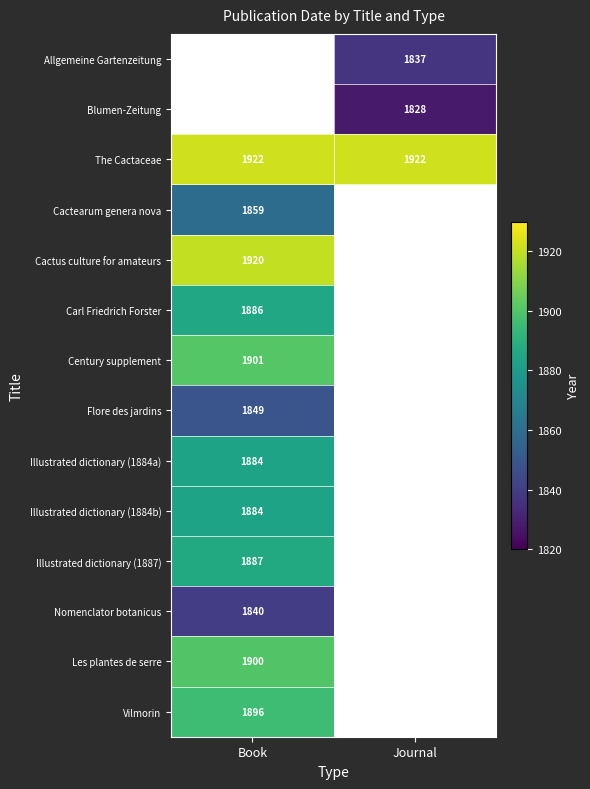

The The Cactaceae series shows 1922 at Journal. True or false?

True